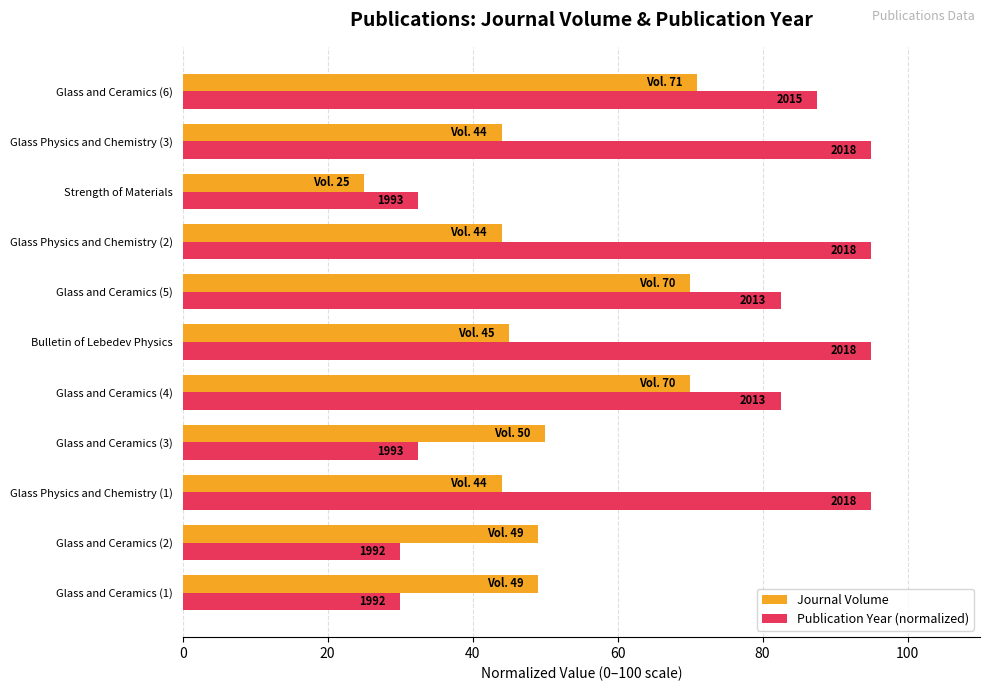

What are all the series names shown in the legend?

Journal Volume, Publication Year (normalized)